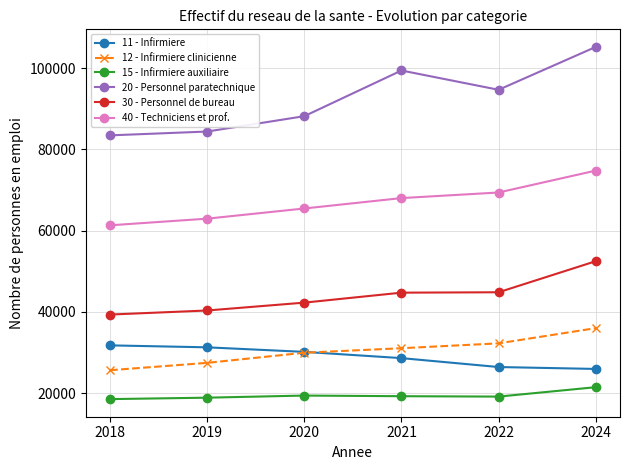

List the series in order of their peak value, lowest first.

15 - Infirmiere auxiliaire, 11 - Infirmiere, 12 - Infirmiere clinicienne, 30 - Personnel de bureau, 40 - Techniciens et prof., 20 - Personnel paratechnique